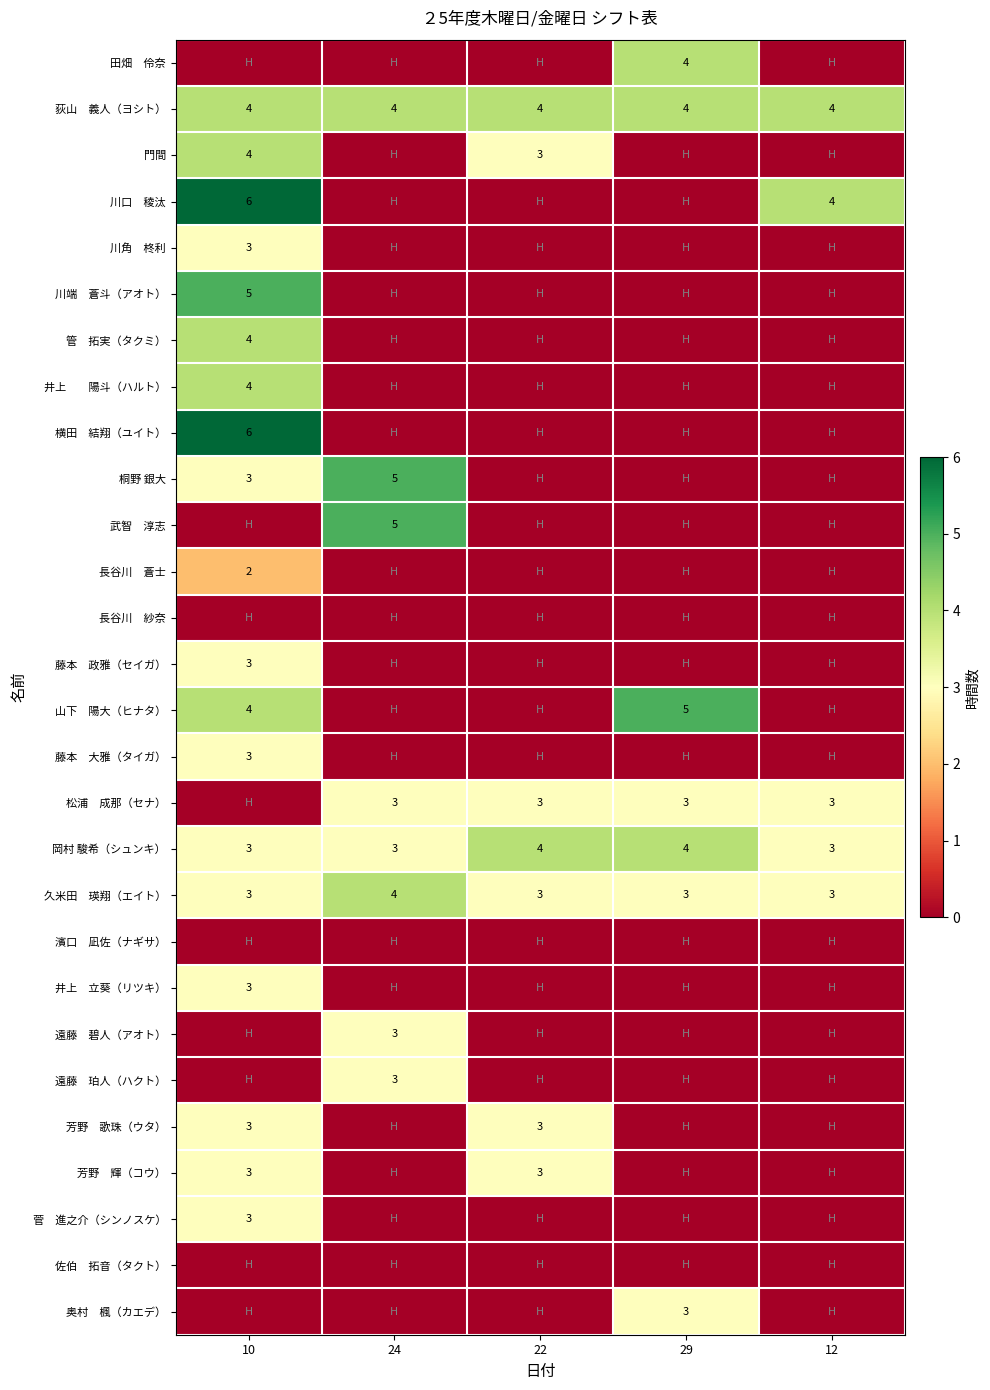

What is the maximum value for 山下 陽大（ヒナタ）?

5